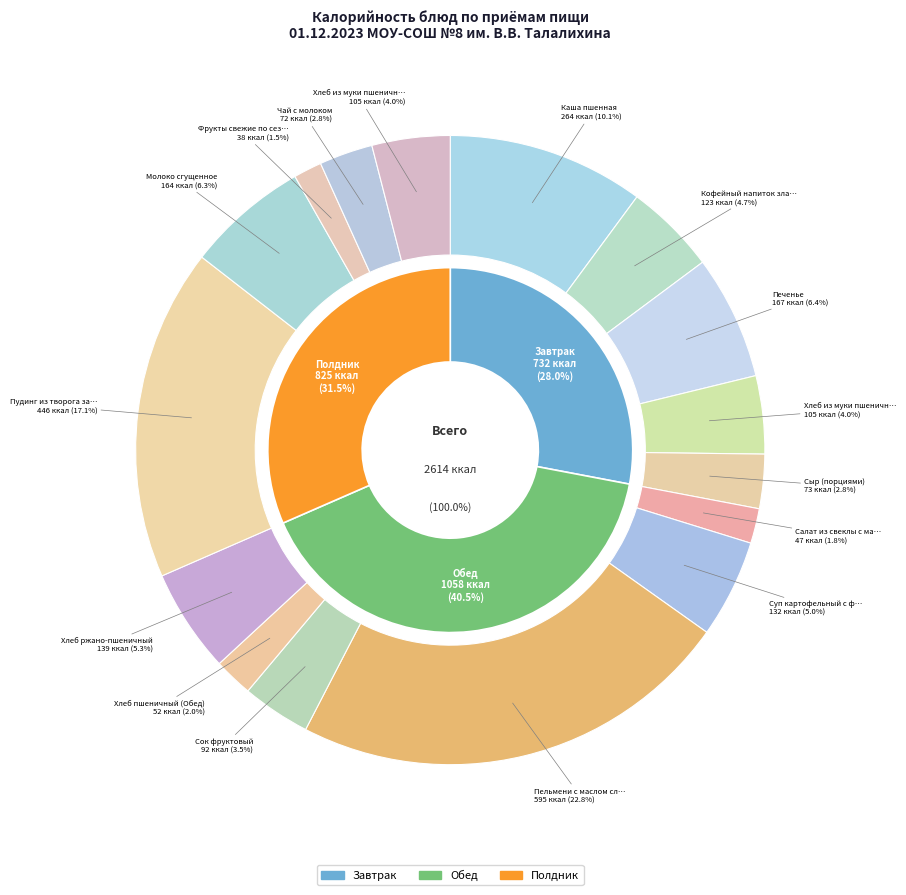

Which has a higher value, Молоко сгущенное or Хлеб из муки пшеничной (Завтрак)?

Молоко сгущенное